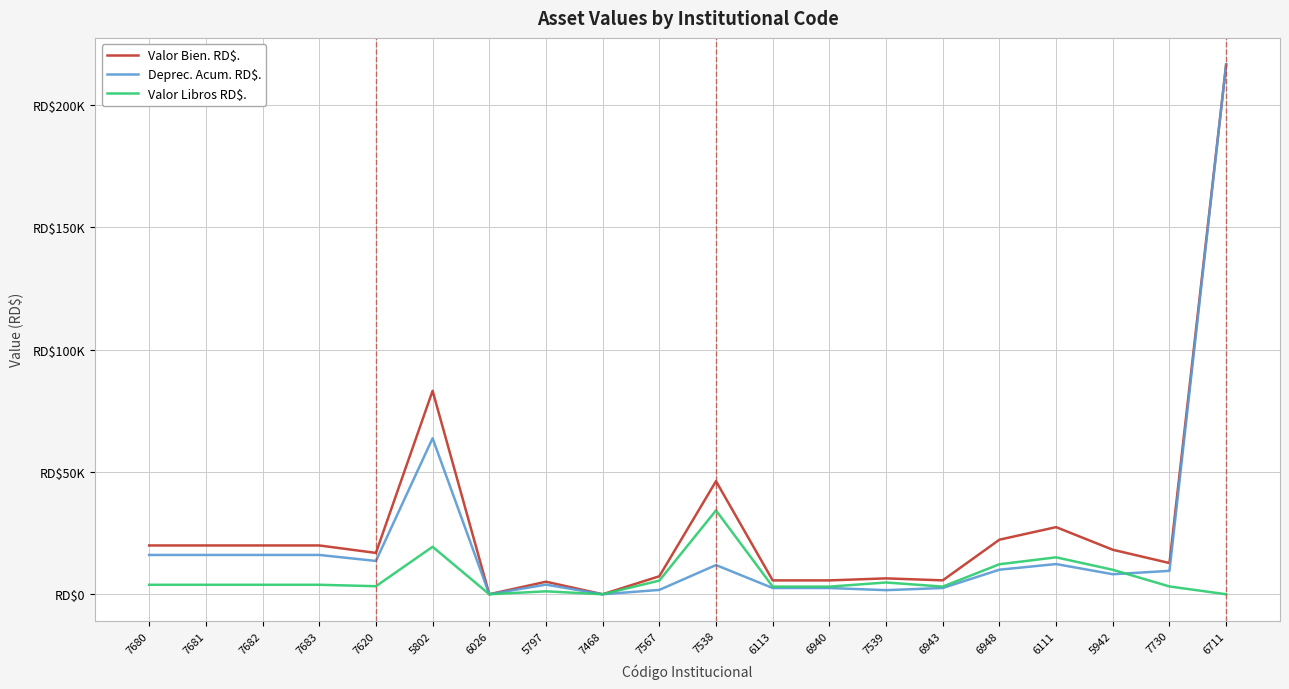

What position from the left is 6948?

16